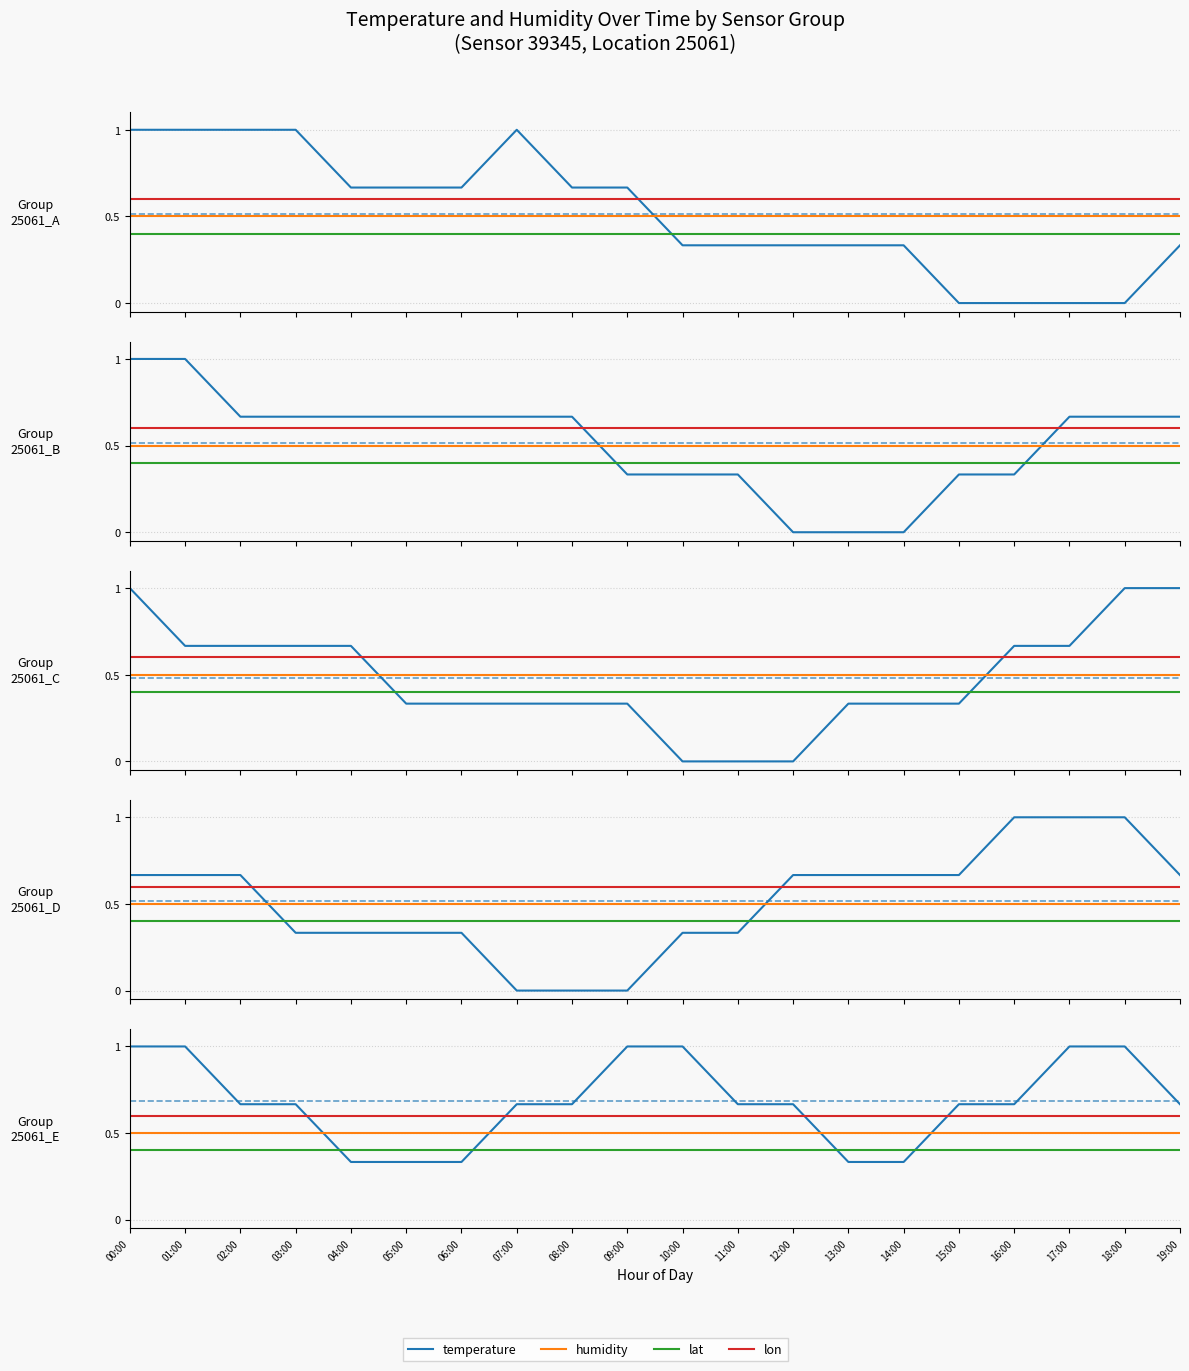

Which series has the largest range (max minus min)?

temperature